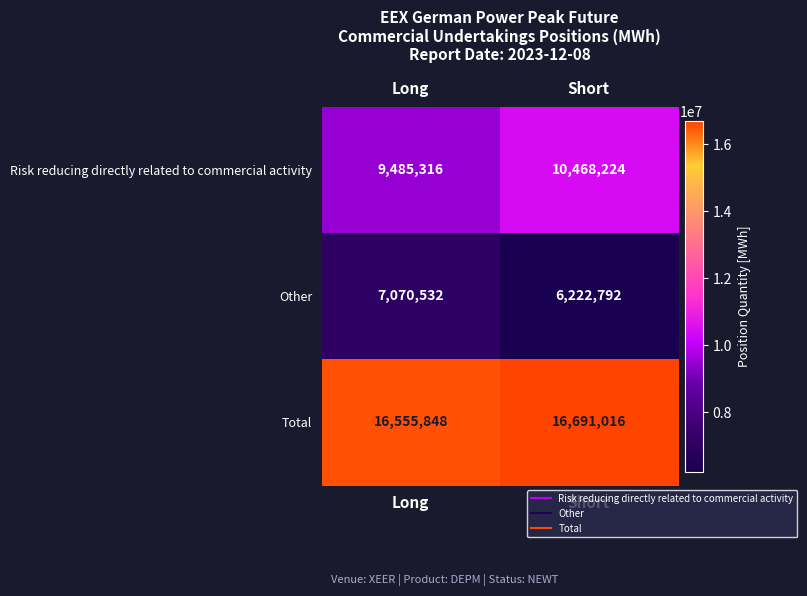

What is the smallest value displayed?

6222792